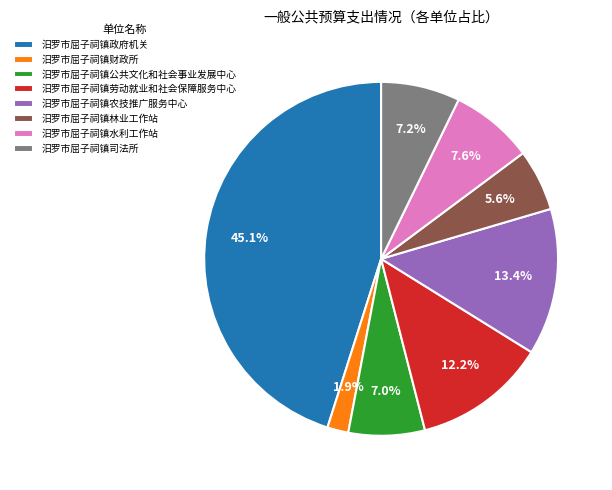

Which category has the biggest portion of the pie?

汨罗市屈子祠镇政府机关